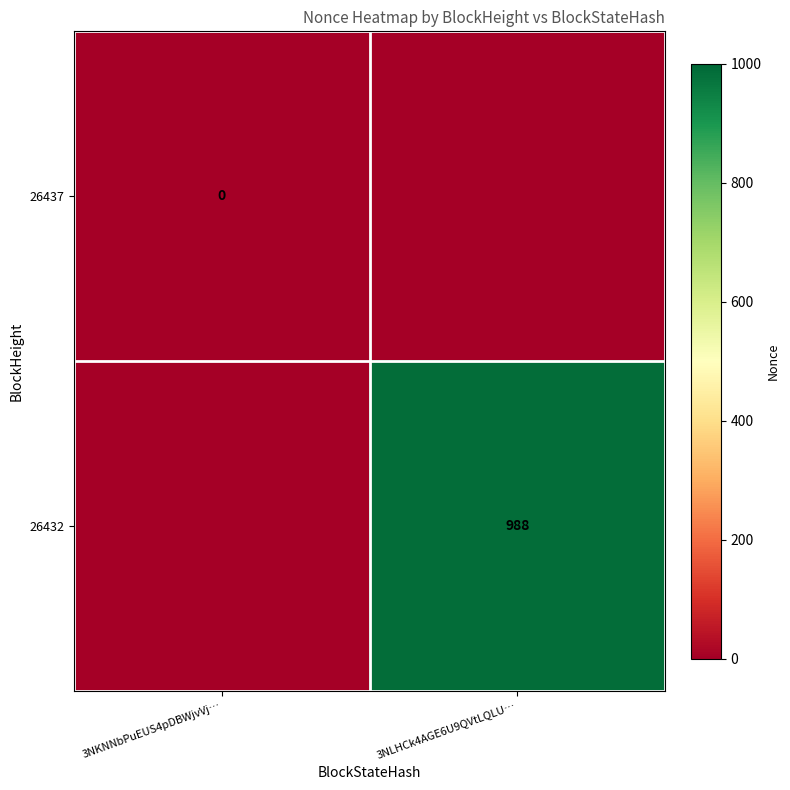

True or false: 26432 has a value of 988 at 3NLHCk4AGE6U9QVtLQLU….

True